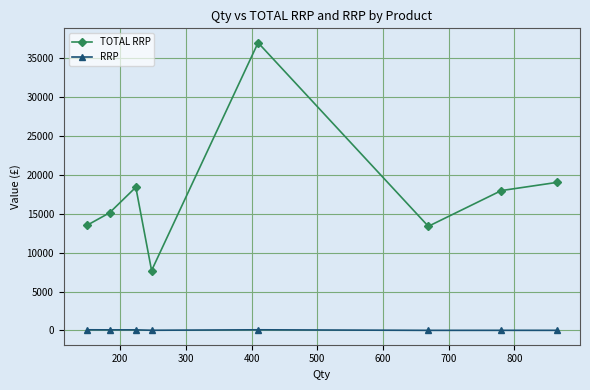

What is the value of the TOTAL RRP point at the 8th from the left?

18982.1